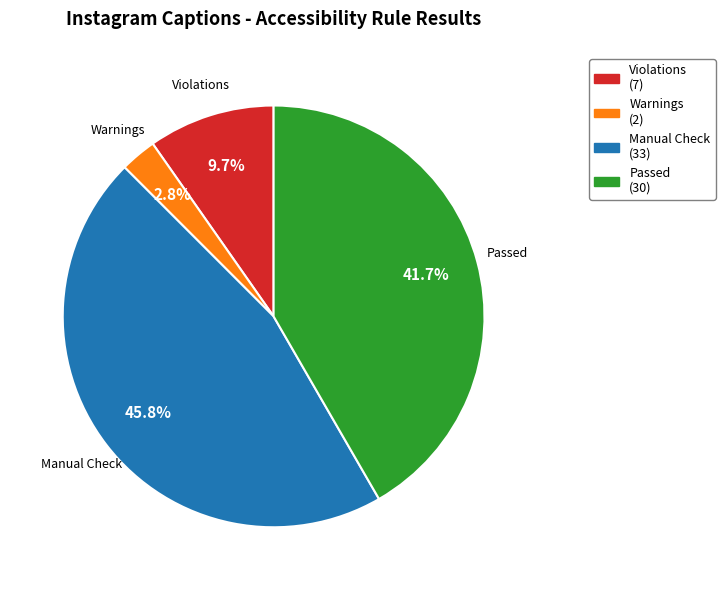

Between Passed (30) and Warnings (2), which is larger?

Passed (30)